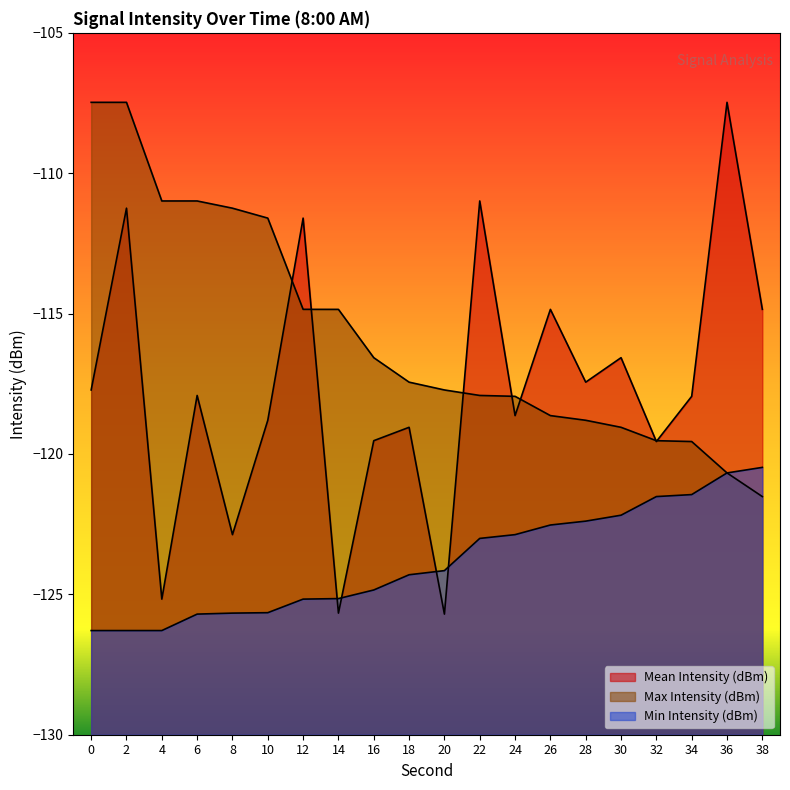

What is the difference between the maximum and second lowest values in the Mean Intensity (dBm) series?

18.2